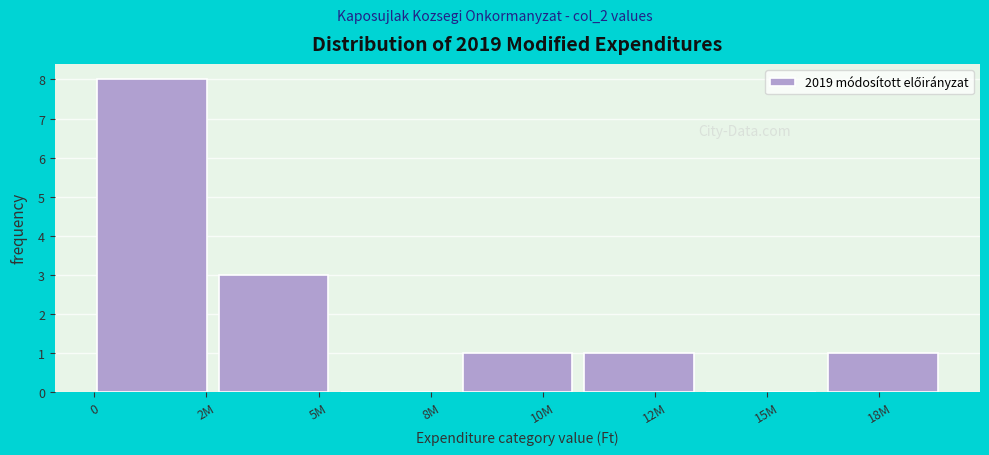

Reading left to right, what are all the values shown in this chart?

2M=8	5M=3	8M=0	10M=1	12M=1	15M=0	18M=1